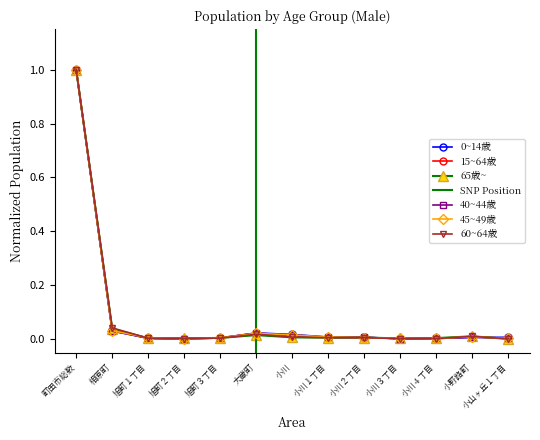

At 小川１丁目, list the series in order from smallest to largest.

60~64歳, 65歳~, 15~64歳, 40~44歳, 0~14歳, 45~49歳